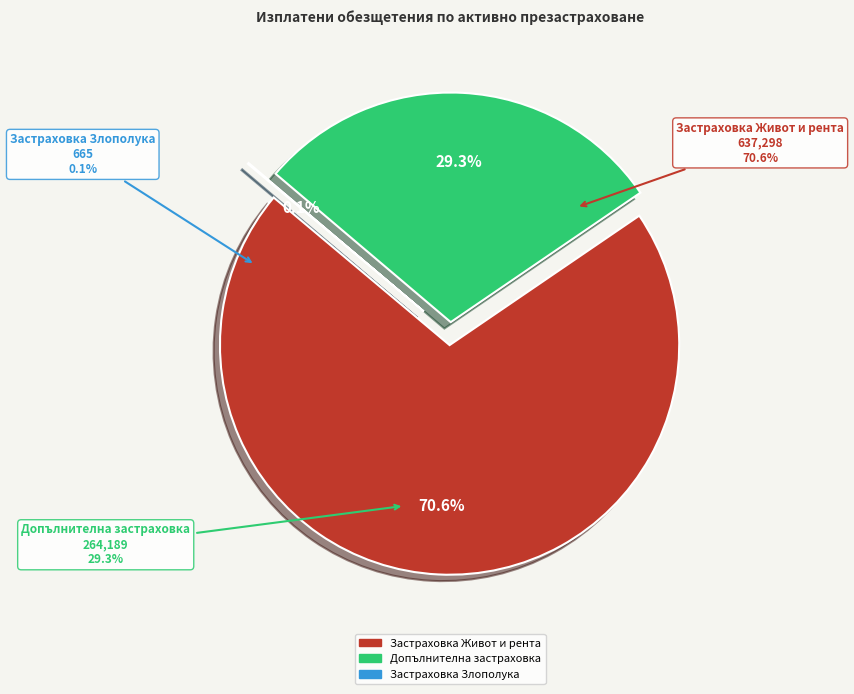

How many segments does this pie chart have?

3